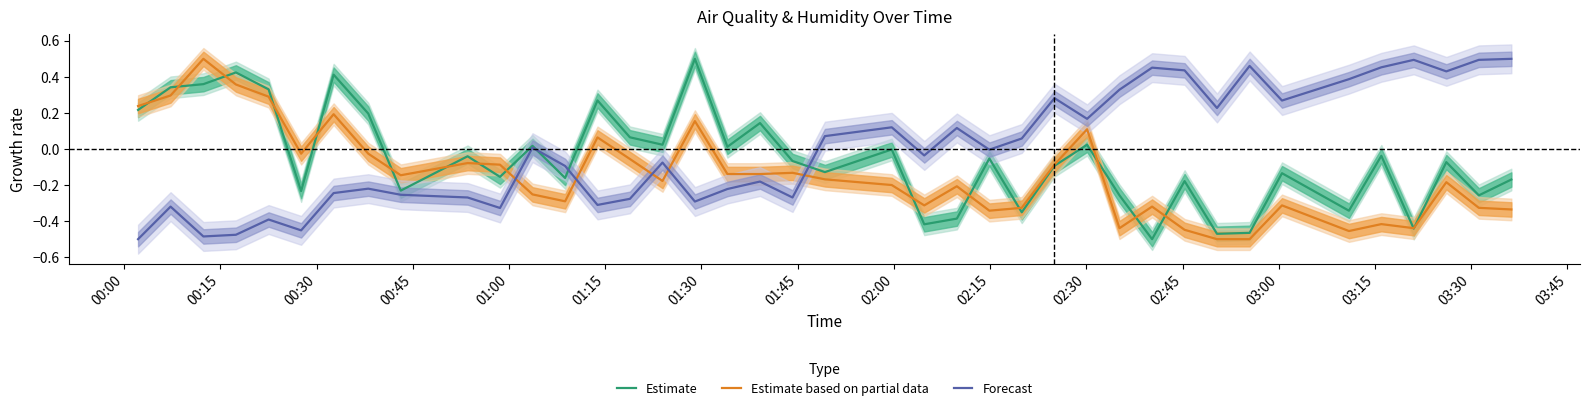

Does the chart display data point markers on the line(s)?

No